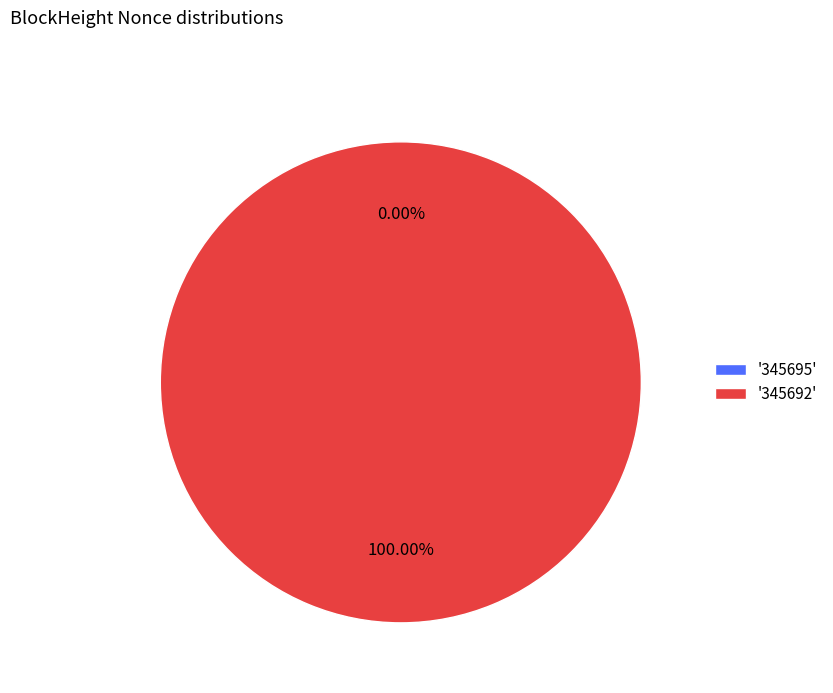

What percentage is NOT represented by 345695?

100.0%